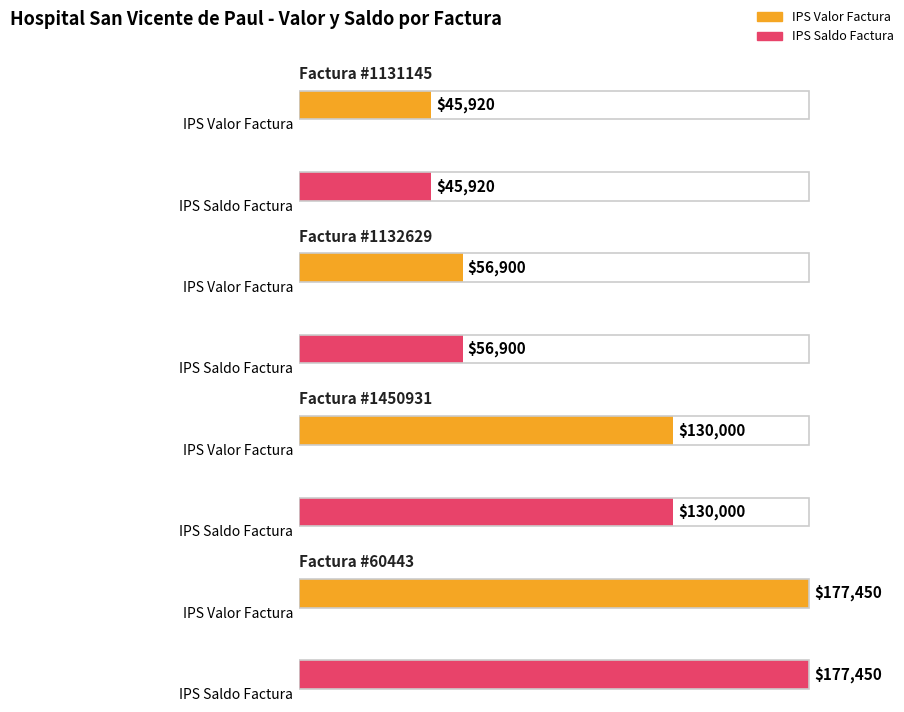

At which label does IPS Saldo Factura first exceed 130000?

60443